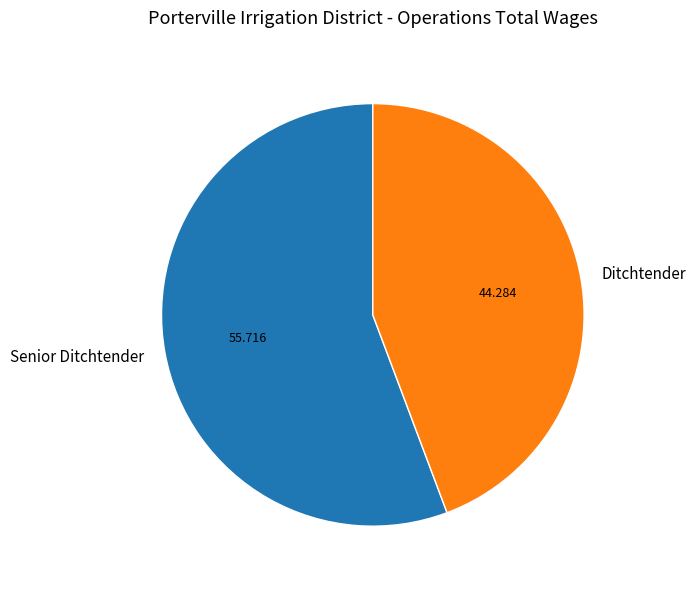

Which slice represents more than half of the pie?

Senior Ditchtender